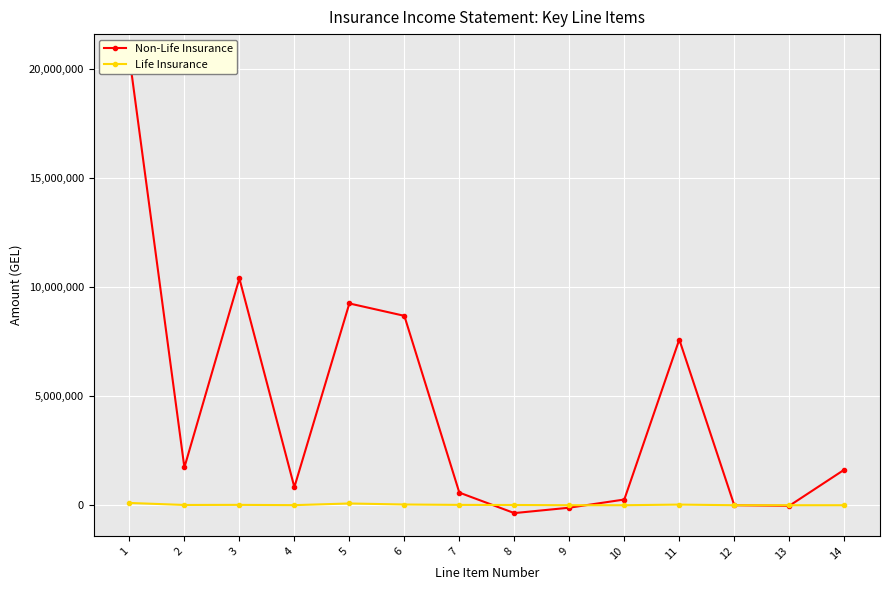

How many negative values does the Non-Life Insurance series have?

3